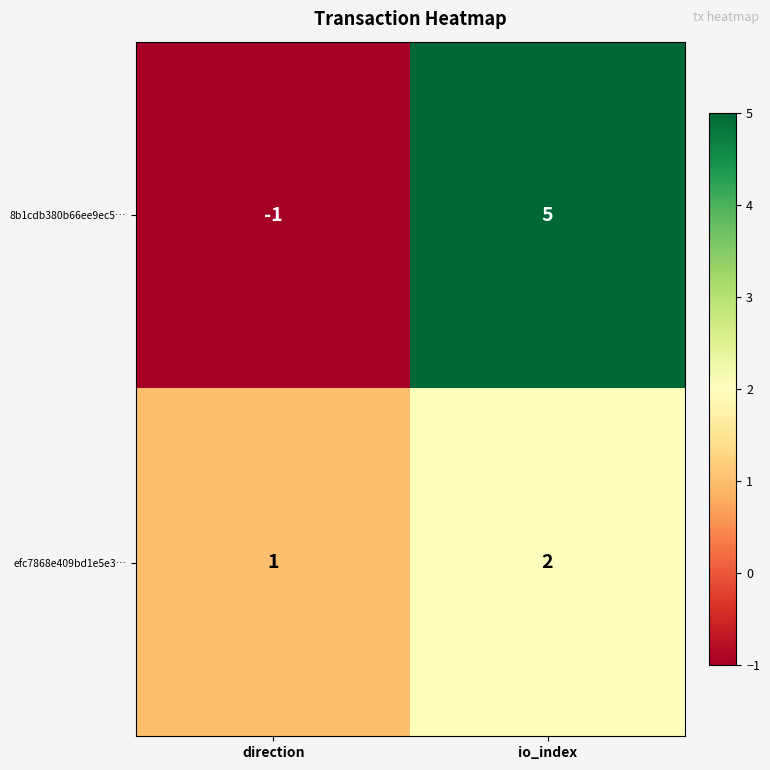

Which category has the lowest value in the efc7868e409bd1e5e3… series?

direction